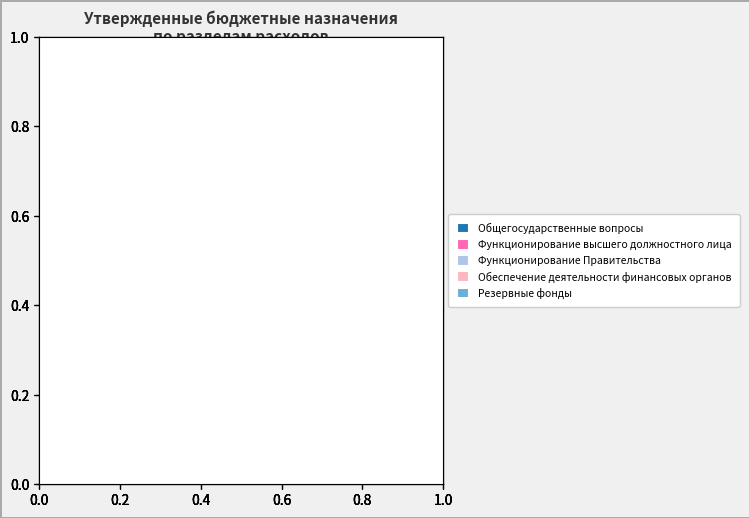

What percentage is the Общегосударственные вопросы slice, to the nearest percent?

69%